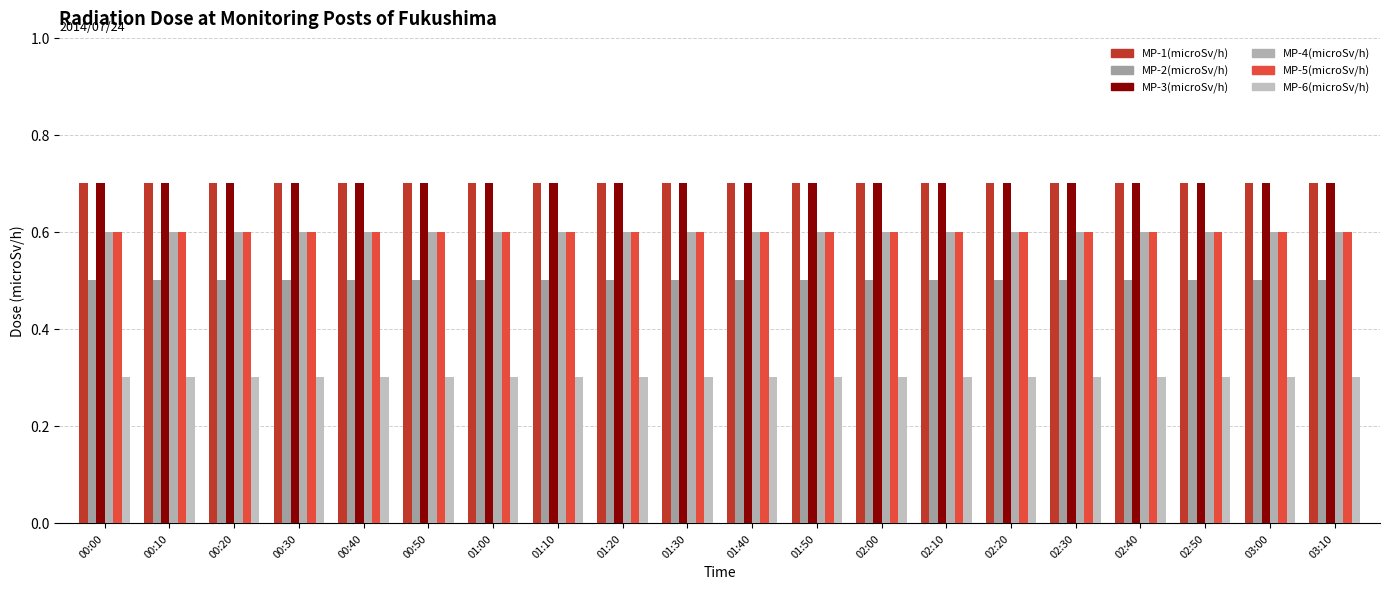

What is the lowest value of the MP-6(microSv/h) series?

0.3